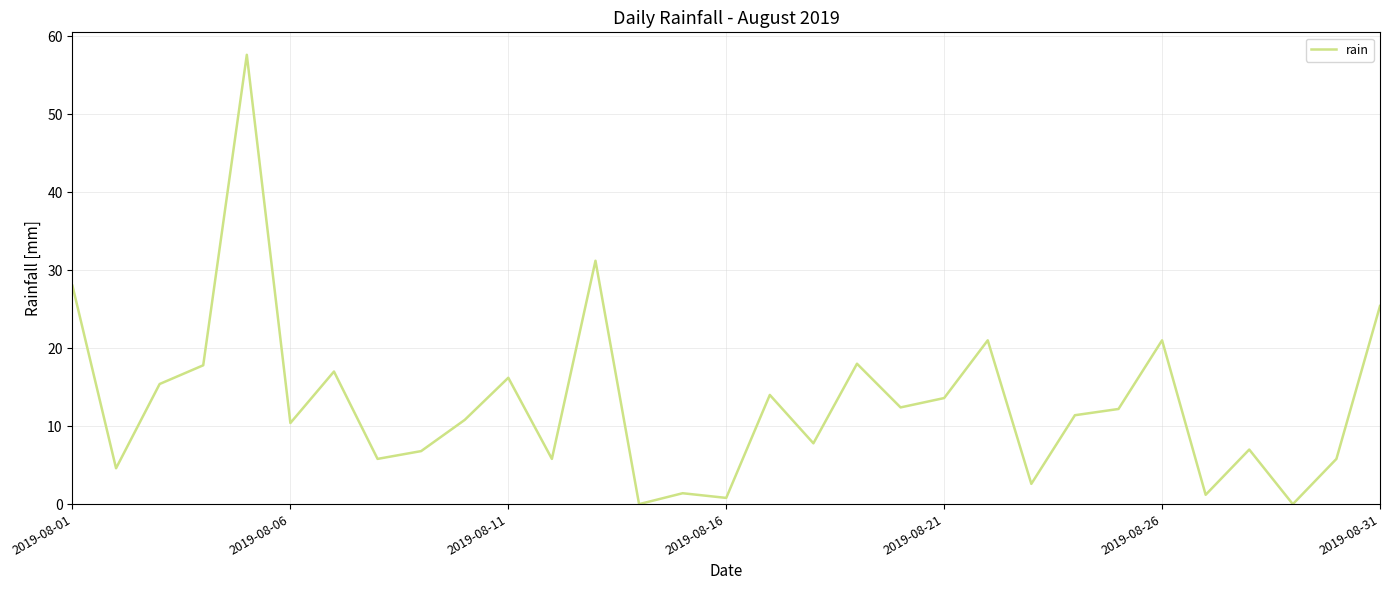

What is the greatest value displayed?

57.6